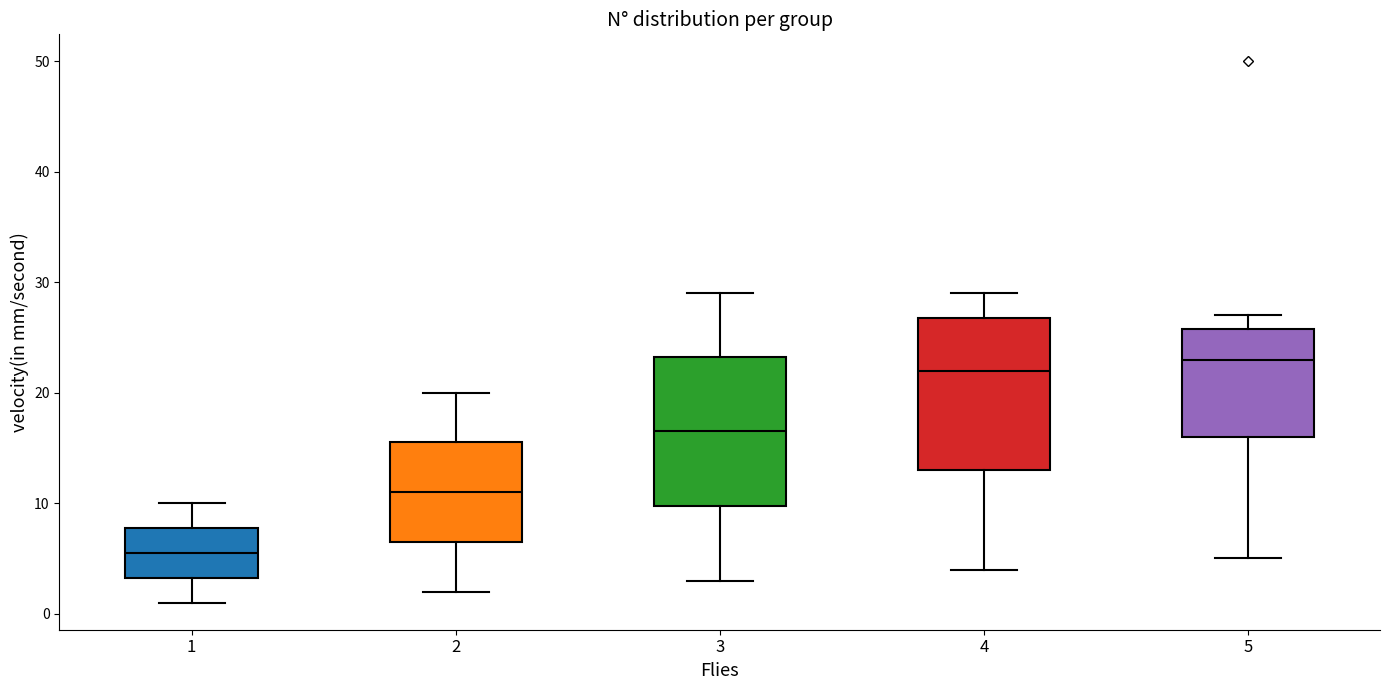

Reading left to right, read every box against the y-axis: the position of its median line, the range the box covers, and the ends of its whiskers. The values are not printed on the chart, so give them approximately, as read against the axis.

1: median 6, box 3 to 8, whiskers 1 to 10
2: median 11, box 7 to 16, whiskers 2 to 20
3: median 17, box 10 to 23, whiskers 3 to 29
4: median 22, box 13 to 27, whiskers 4 to 29
5: median 23, box 16 to 26, whiskers 5 to 27